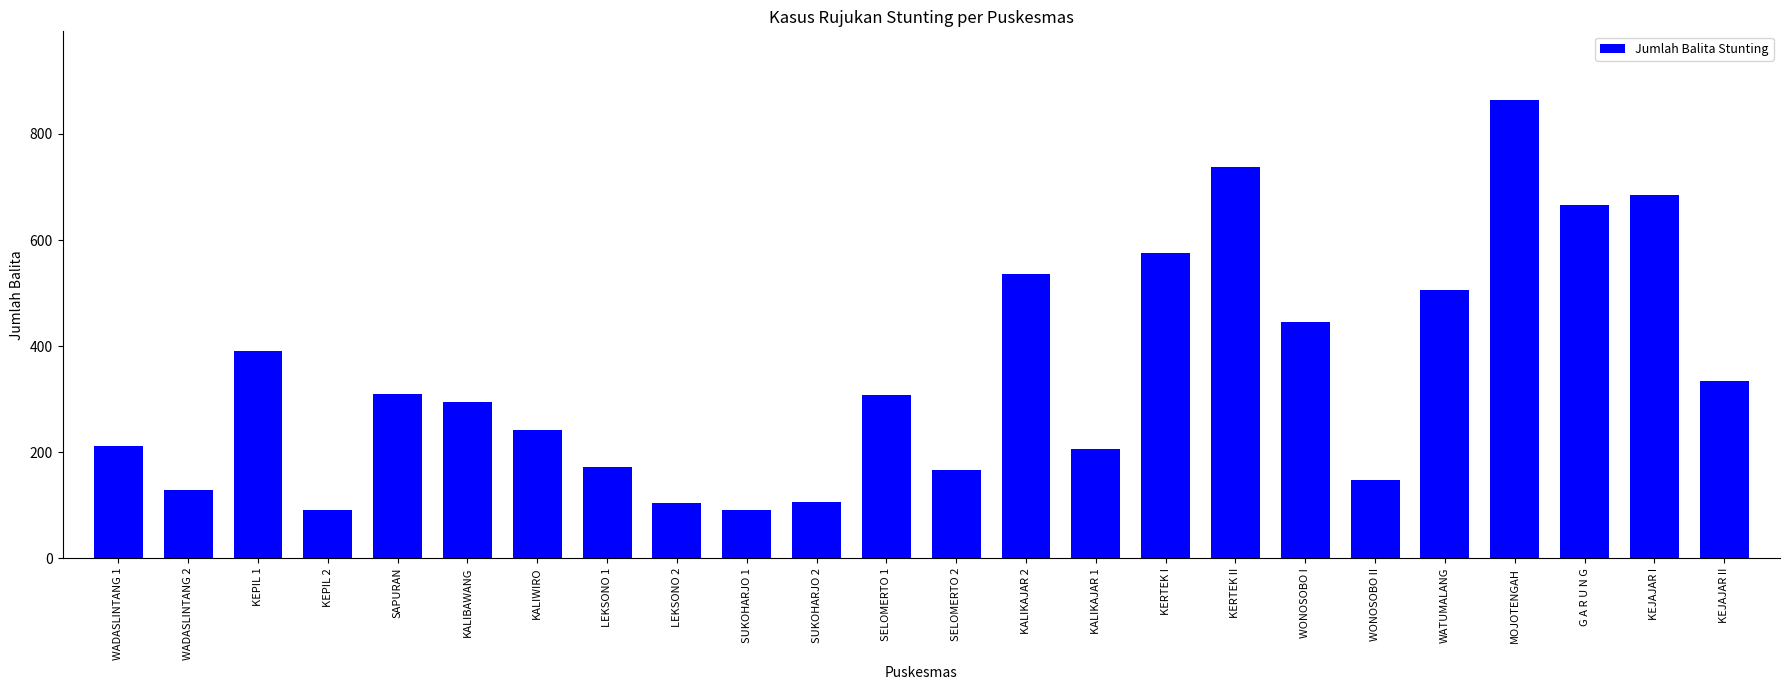

What is the ratio of the value at WONOSOBO I to the value at SAPURAN?

1.4